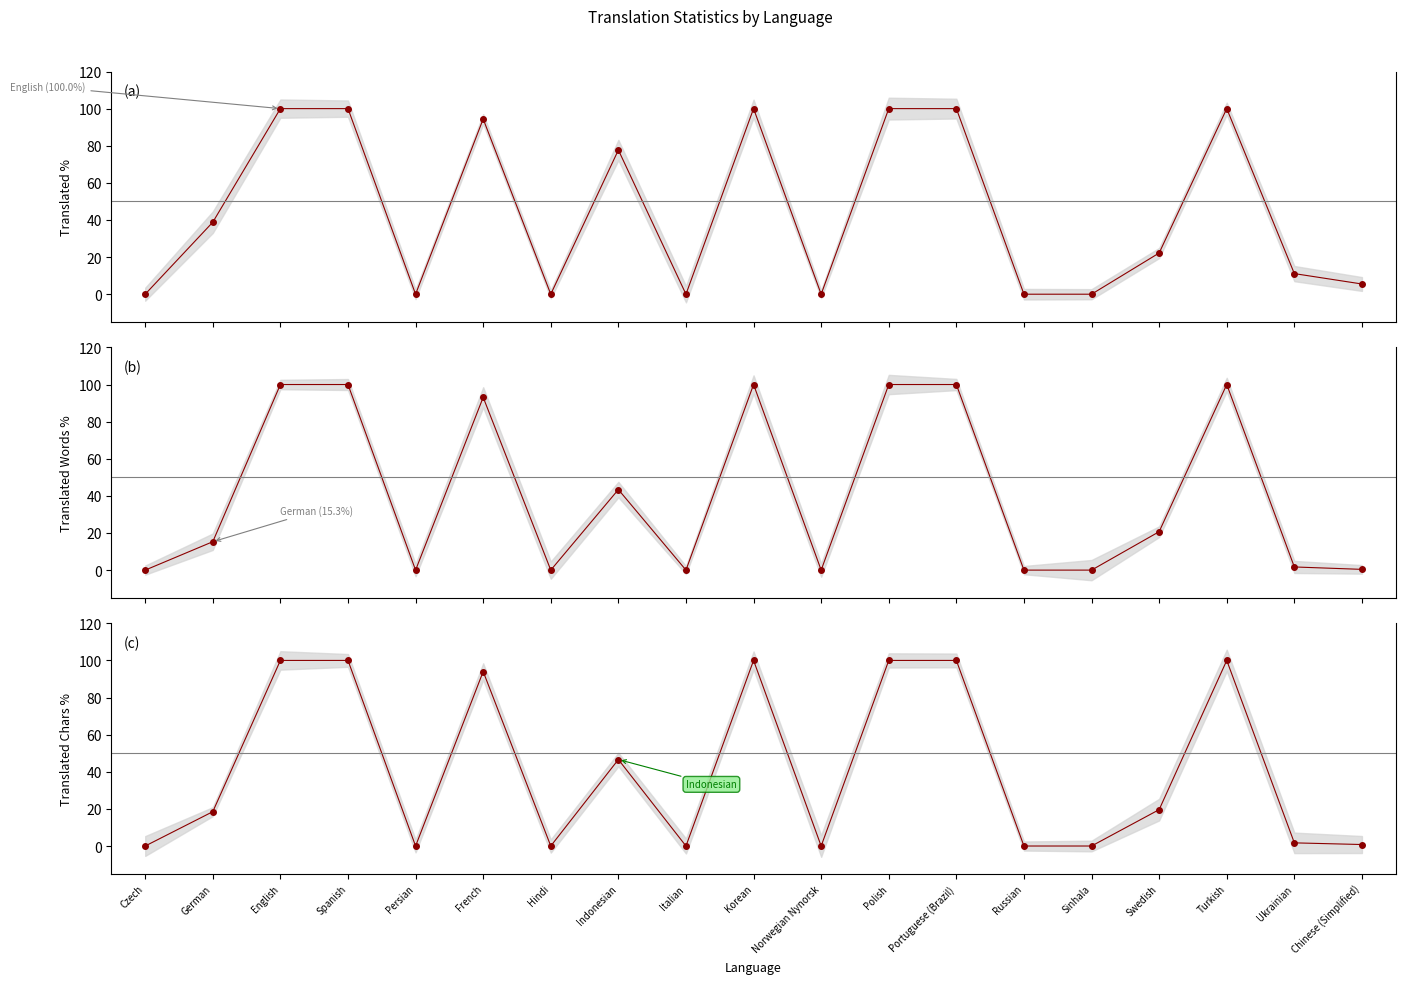

What is the difference between the second highest and second lowest values in the translated_words_percent series?

100.0